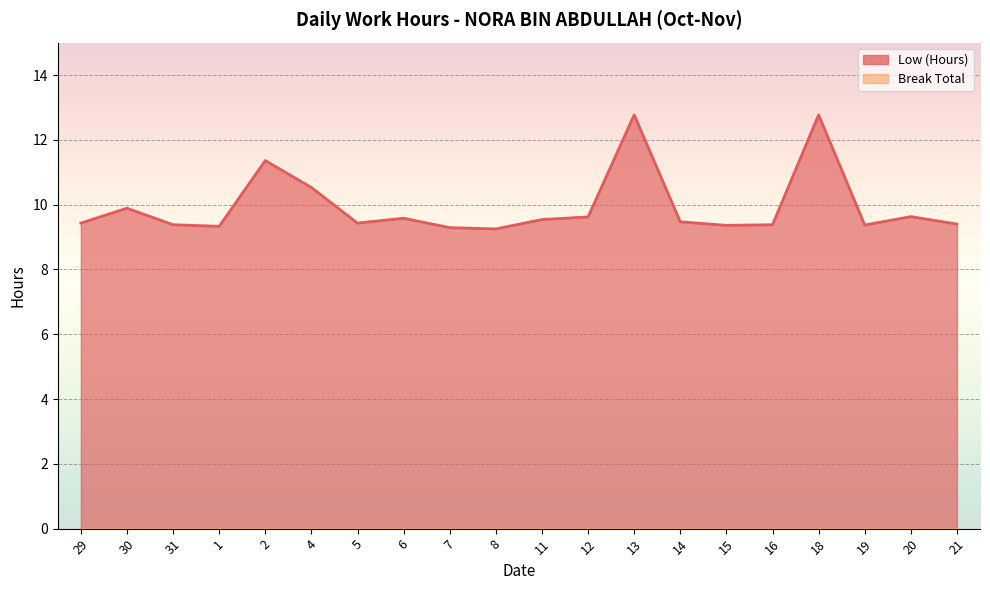

What is the label of the 1st point from the left?

29